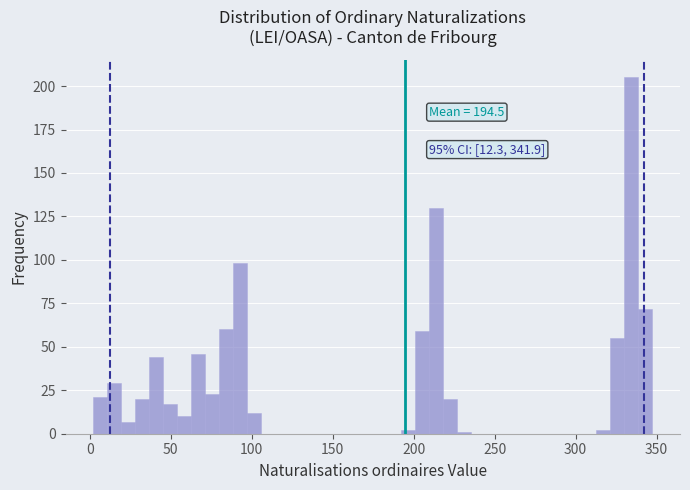

Read against the x-axis, roughly where is the centre of the tallest bar?

335